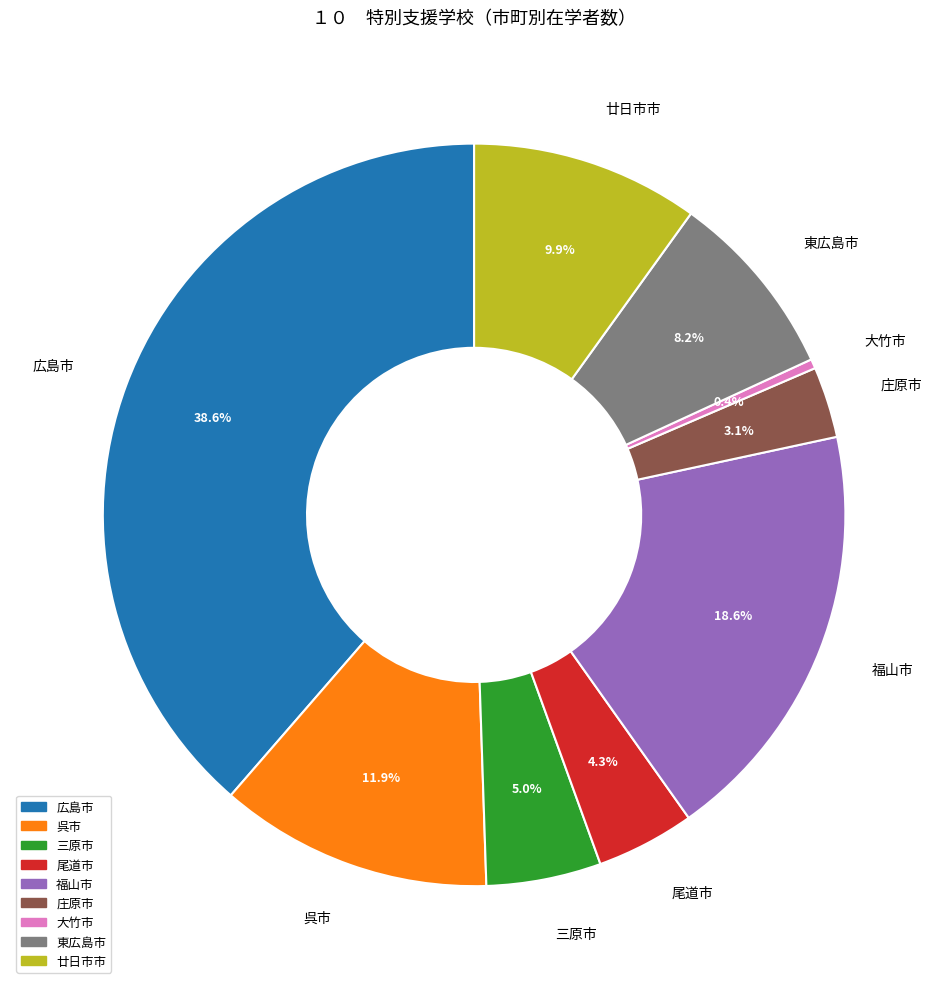

What percentage do 広島市 and 東広島市 together represent?

46.8%